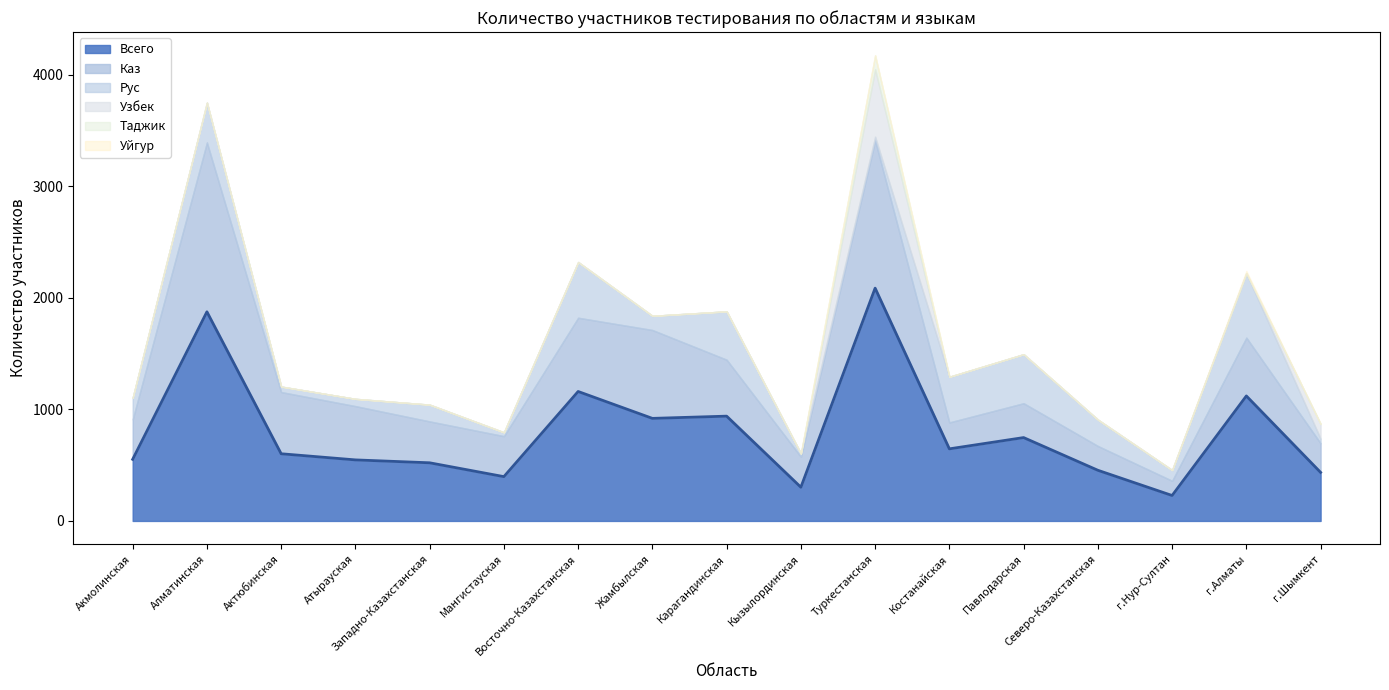

How many interior local valleys does the Каз series have?

4